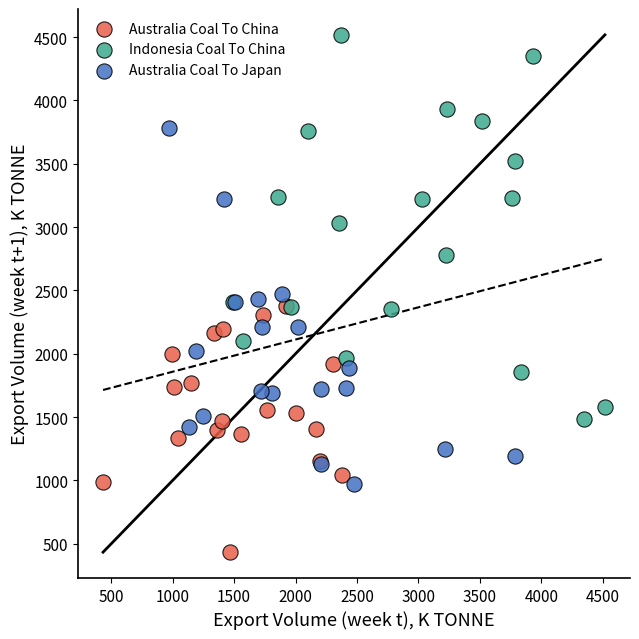

Which series contains the lowest Y value?

Australia Coal To China